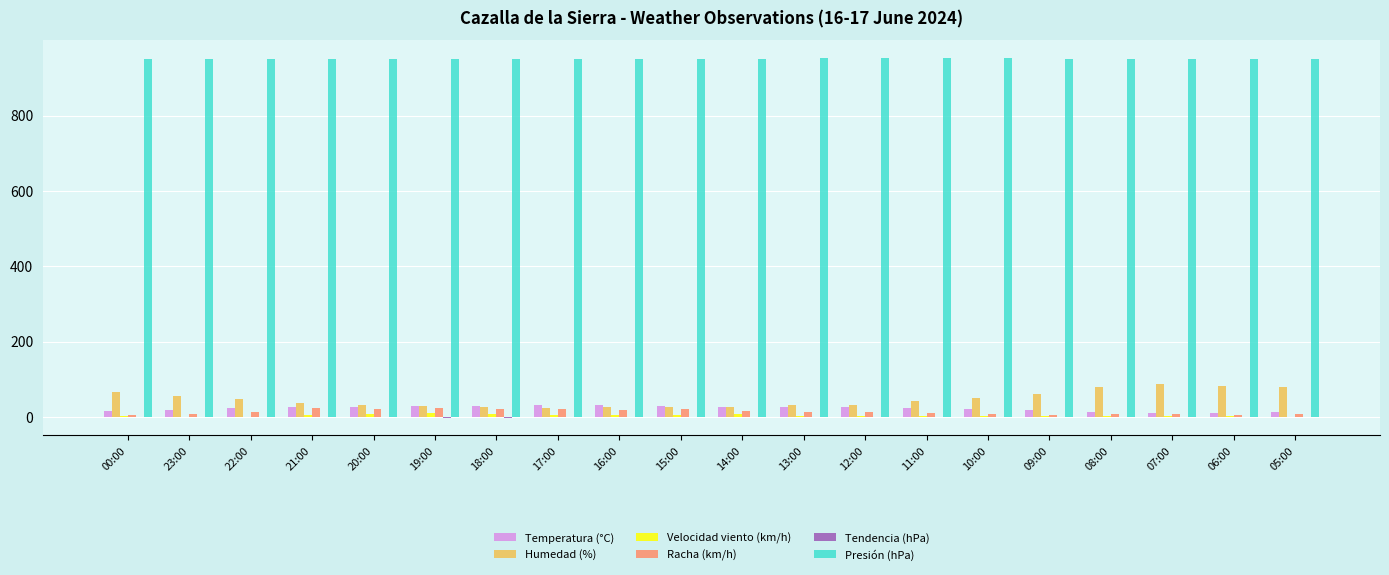

Is it true that Velocidad viento (km/h) equals 5.0 at 17:00?

True